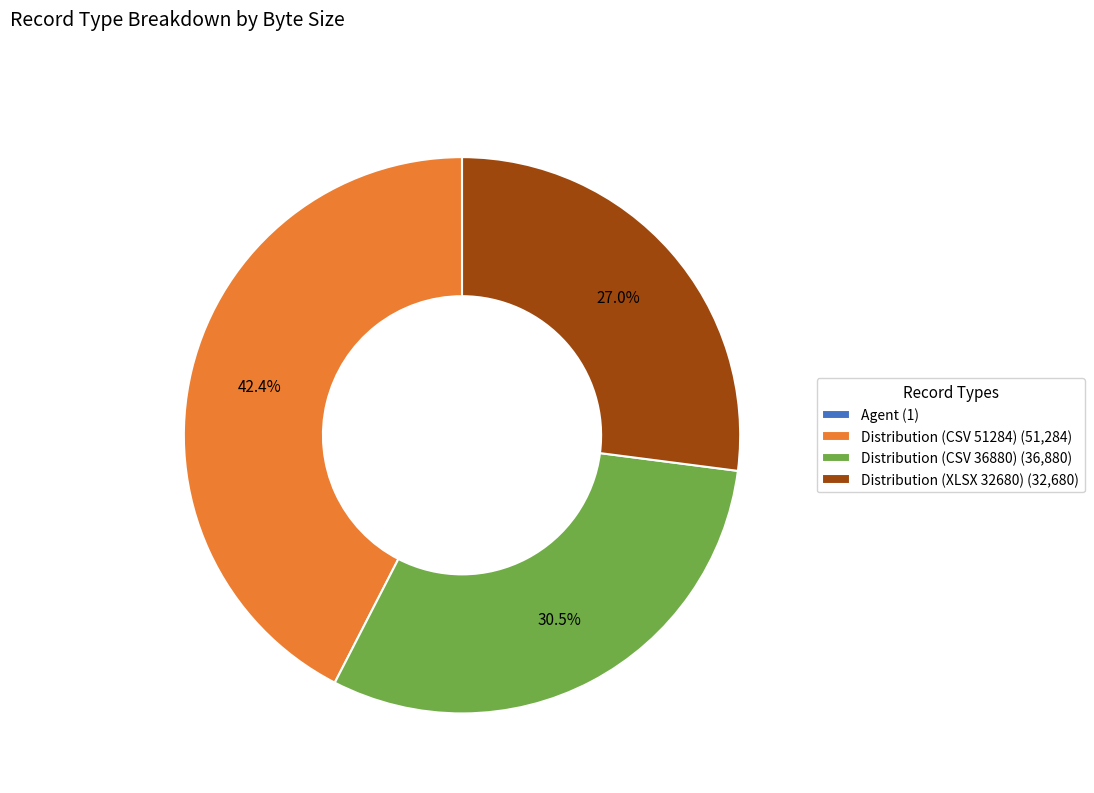

Is the sum of Distribution (XLSX 32680) (32,680) and Distribution (CSV 51284) (51,284) greater than half?

Yes